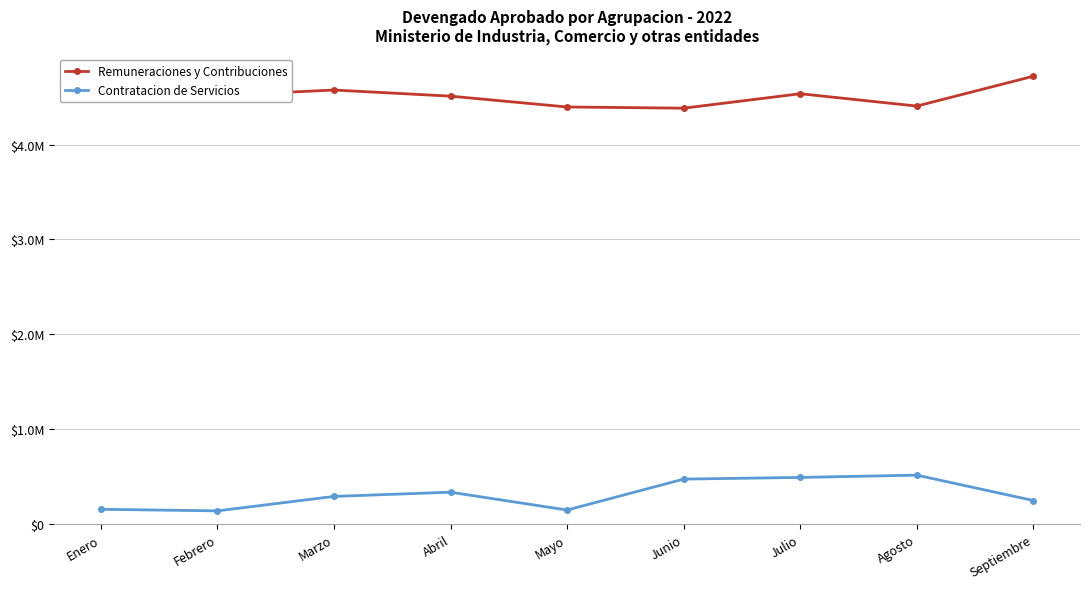

At which label does Contratacion de Servicios first exceed 291131?

Marzo